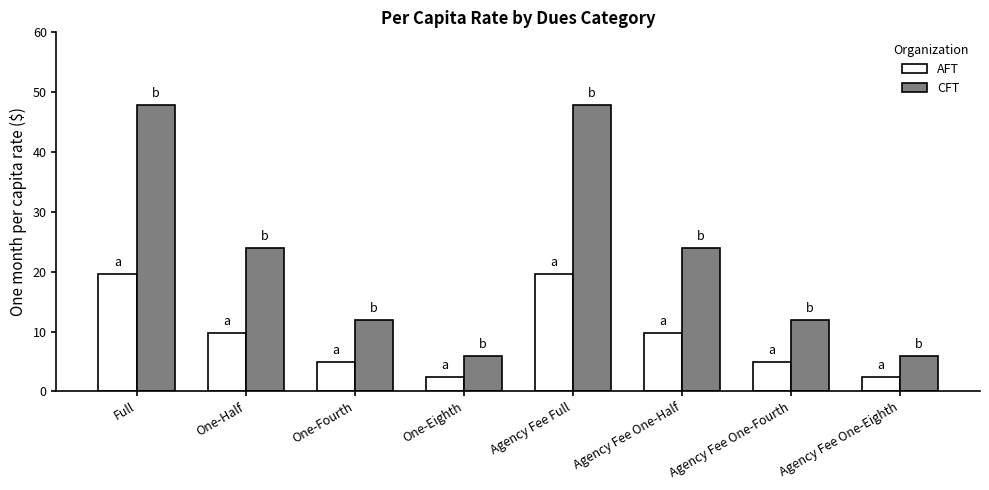

What is the spread (max minus min) of values at Agency Fee Full?

28.3